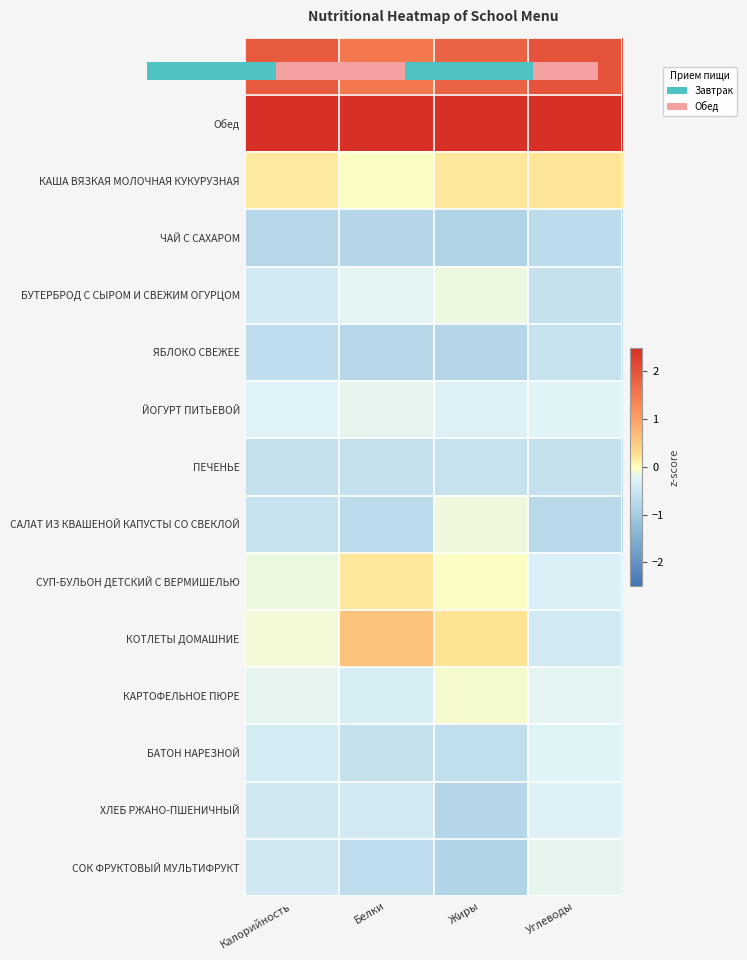

Between Калорийность and Углеводы, which is larger?

Углеводы